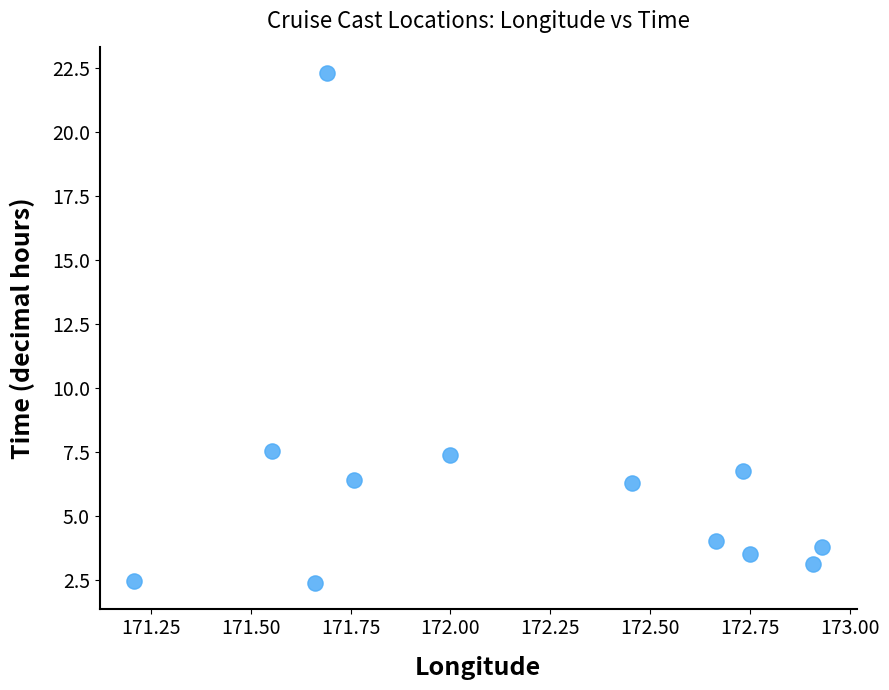

What is the range of Y values (max minus min)?

19.9